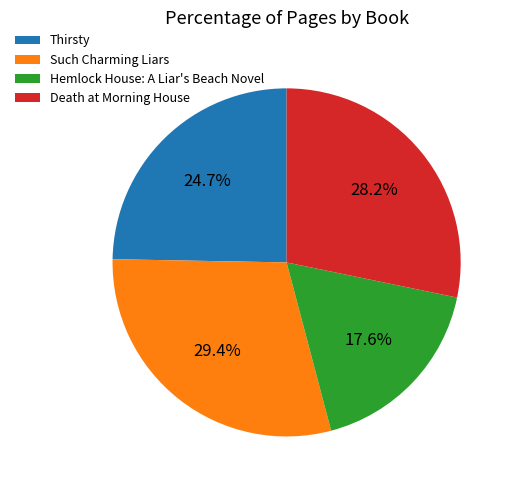

Is Death at Morning House the majority of the pie?

No